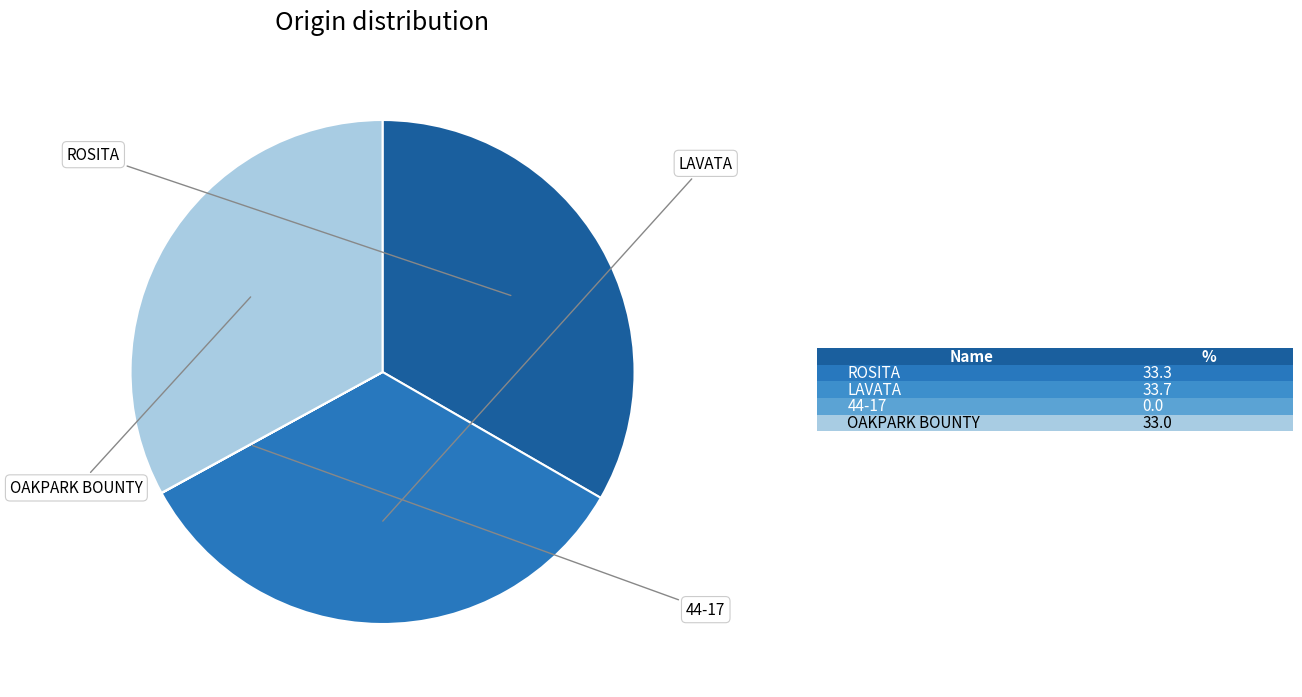

Does OAKPARK BOUNTY account for over 50% of the chart?

No